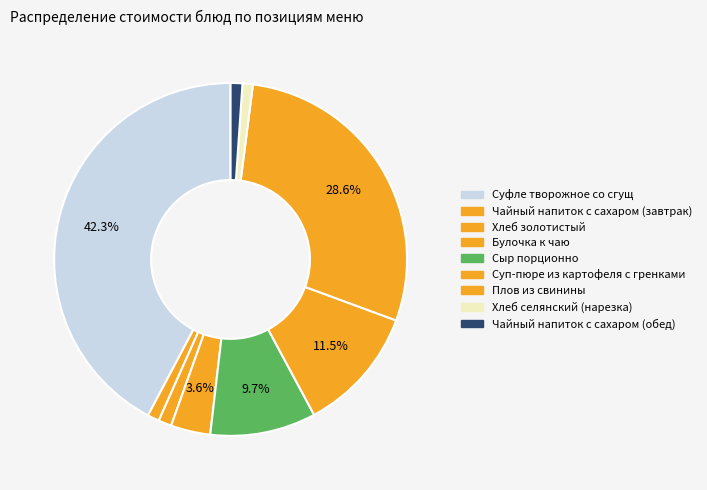

Between Суфле творожное со сгущ and Хлеб селянский (нарезка), which is larger?

Суфле творожное со сгущ